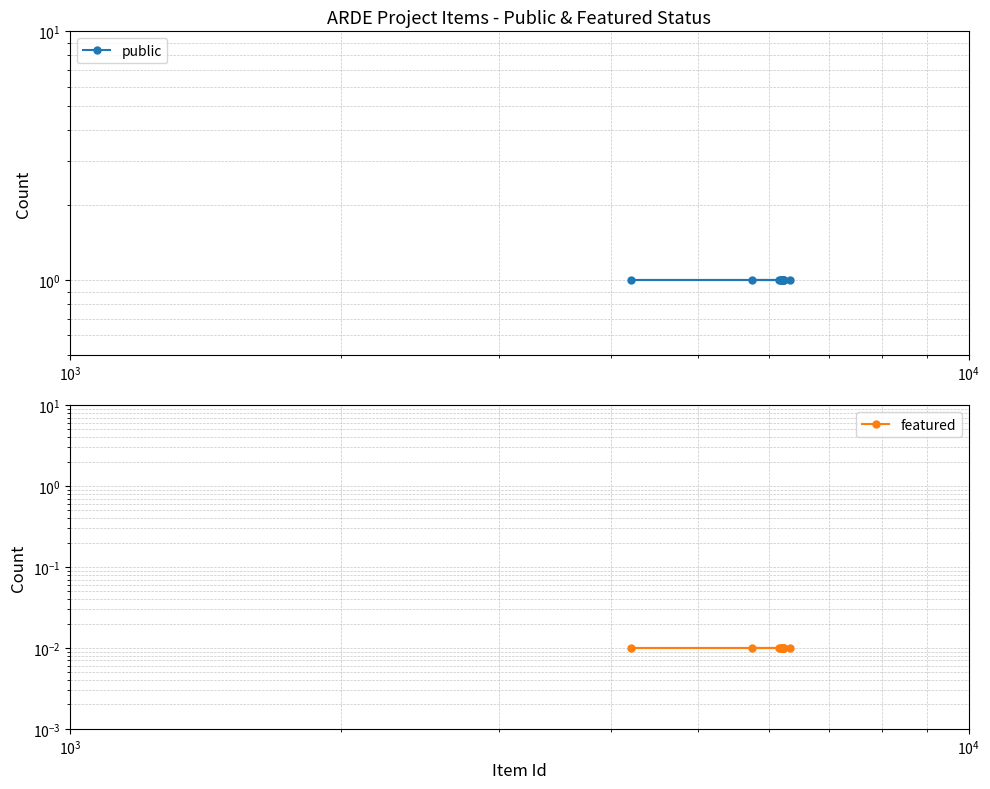

Reading right to left, list all the values displayed in this chart.

public: 1.0	1.0	1.0	1.0	1.0	1.0	1.0	1.0	1.0	1.0	1.0	1.0
featured: 0.0	0.0	0.0	0.0	0.0	0.0	0.0	0.0	0.0	0.0	0.0	0.0